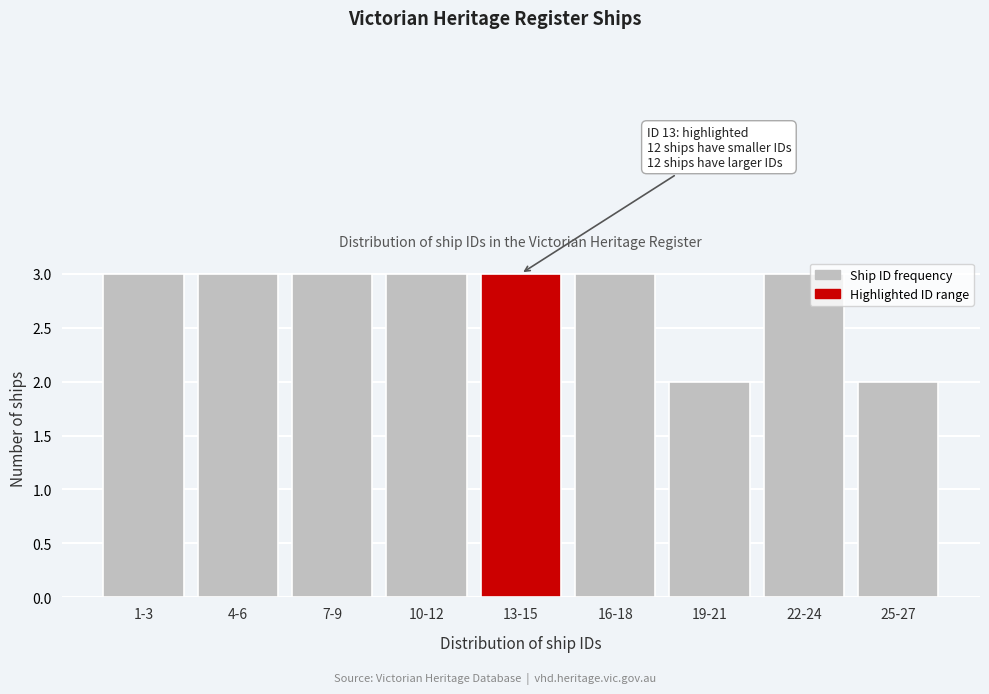

Reading right to left, list all the values displayed in this chart.

25-27=2	22-24=3	19-21=2	16-18=3	13-15=3	10-12=3	7-9=3	4-6=3	1-3=3